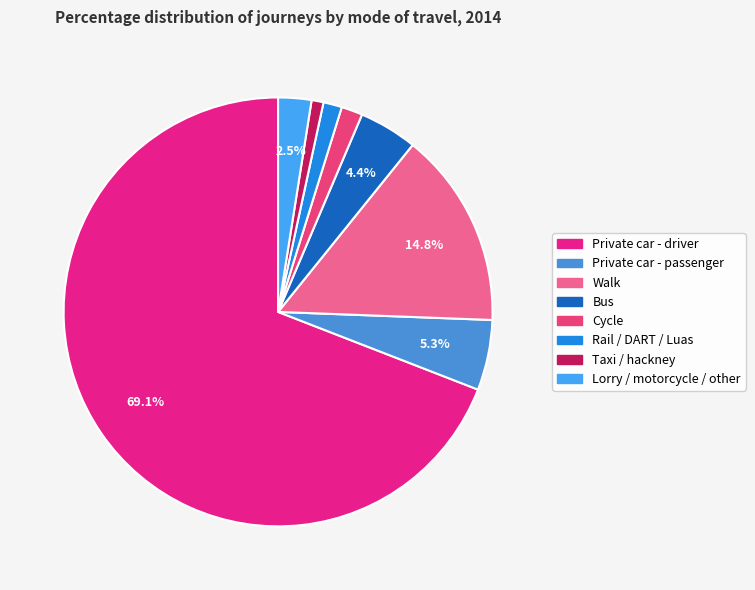

To the nearest percent, what is the combined percentage of Bus and Walk?

19%